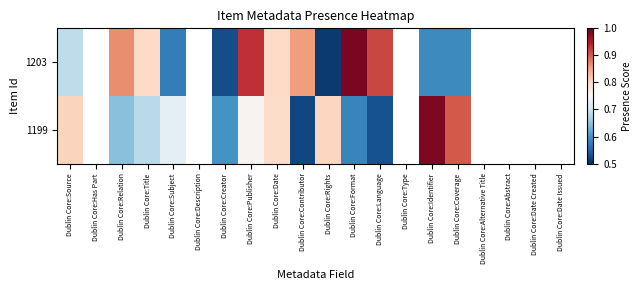

At which category does the chart reach its minimum across all series?

Dublin Core:Rights